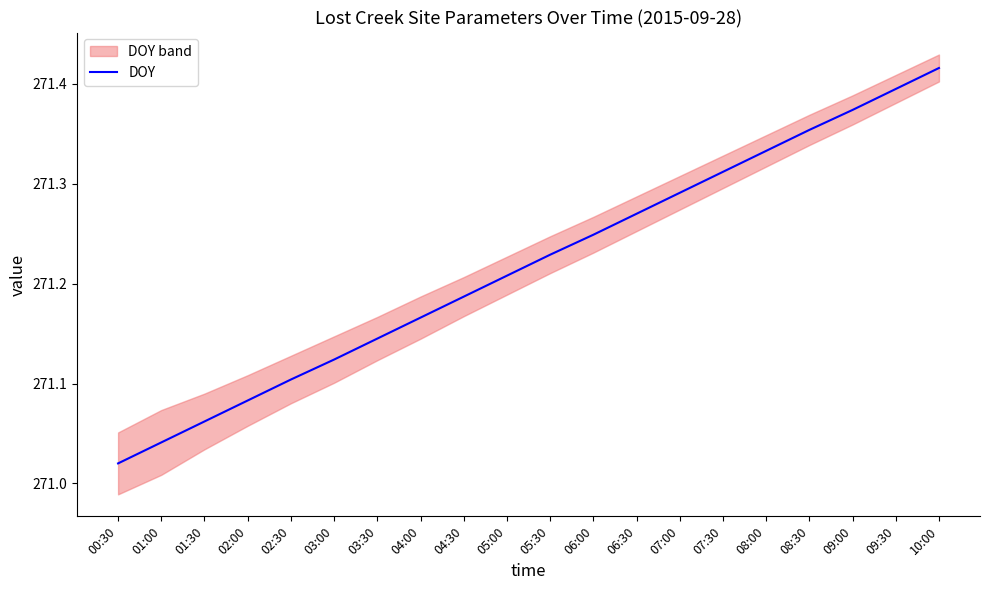

Rank the categories by value from highest to lowest.

10:00, 09:30, 09:00, 08:30, 08:00, 07:30, 07:00, 06:30, 06:00, 05:30, 05:00, 04:30, 04:00, 03:30, 03:00, 02:30, 02:00, 01:30, 01:00, 00:30